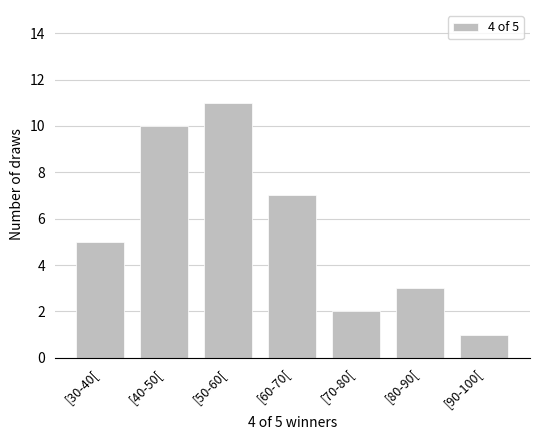

Reading left to right, list all the values displayed in this chart.

[30-40[=5	[40-50[=10	[50-60[=11	[60-70[=7	[70-80[=2	[80-90[=3	[90-100[=1